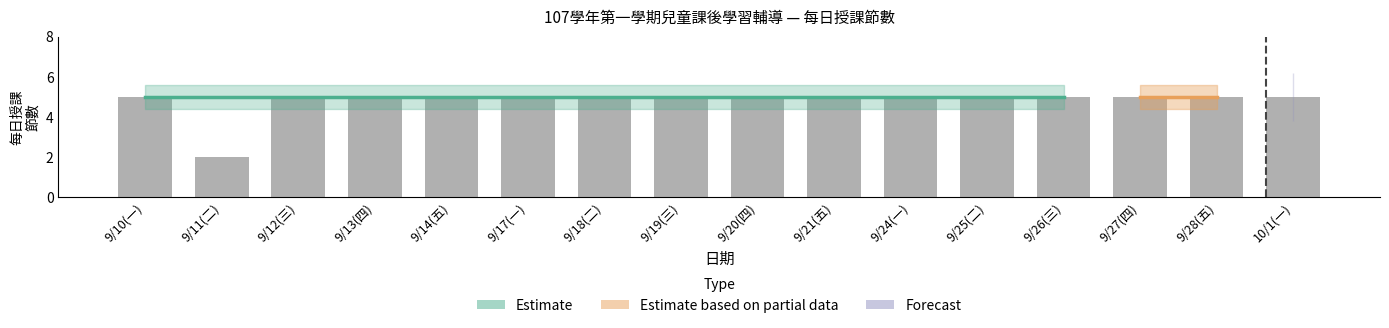

Does the chart contain stacked bars?

No